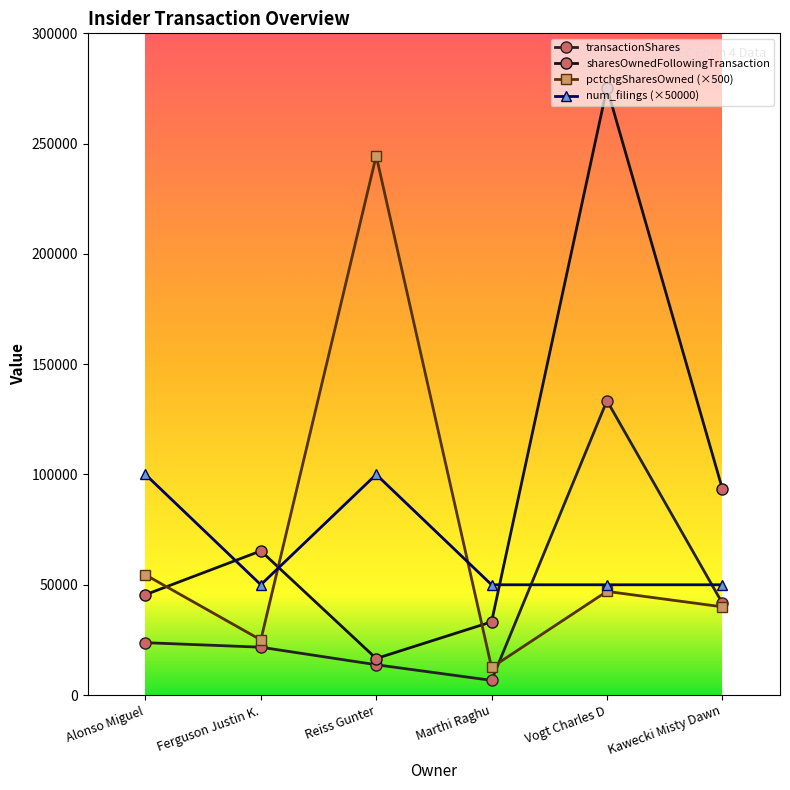

How many interior local valleys does the transactionShares series have?

1